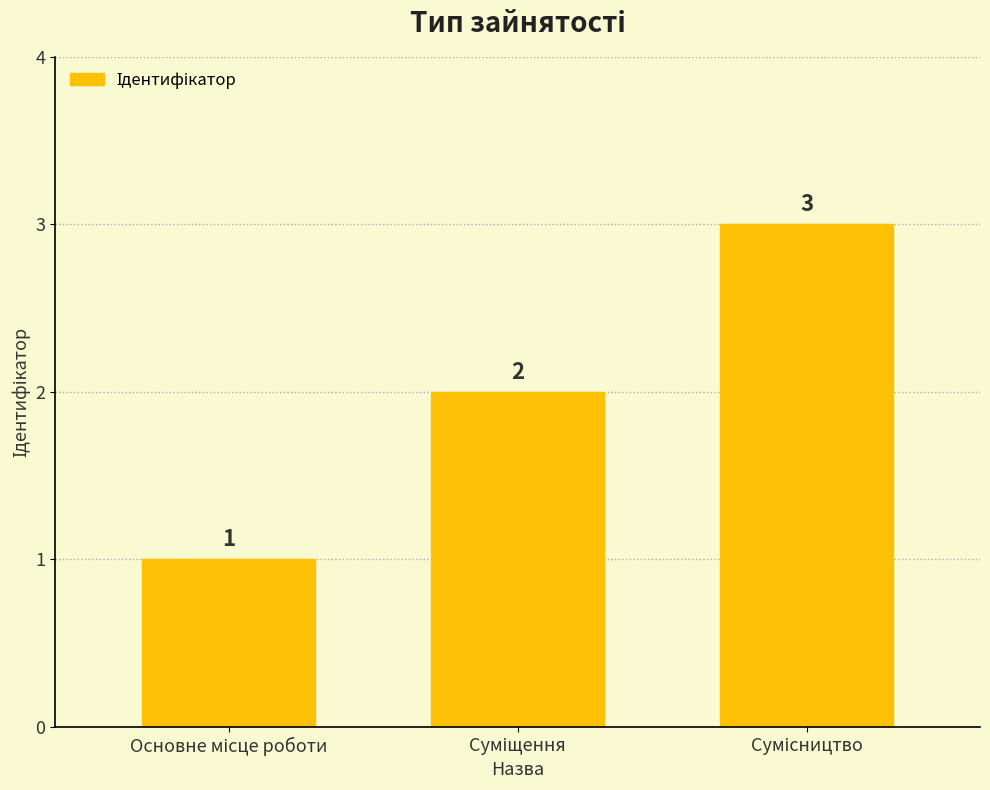

Are the bars horizontal?

No